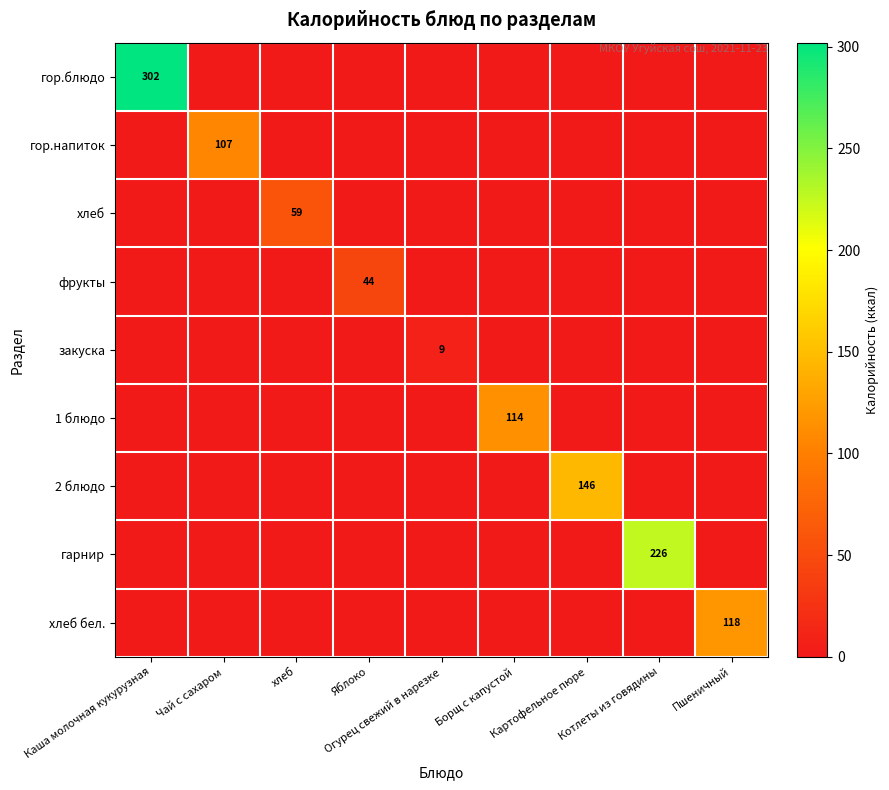

At which label does гарнир reach its peak?

Котлеты из говядины